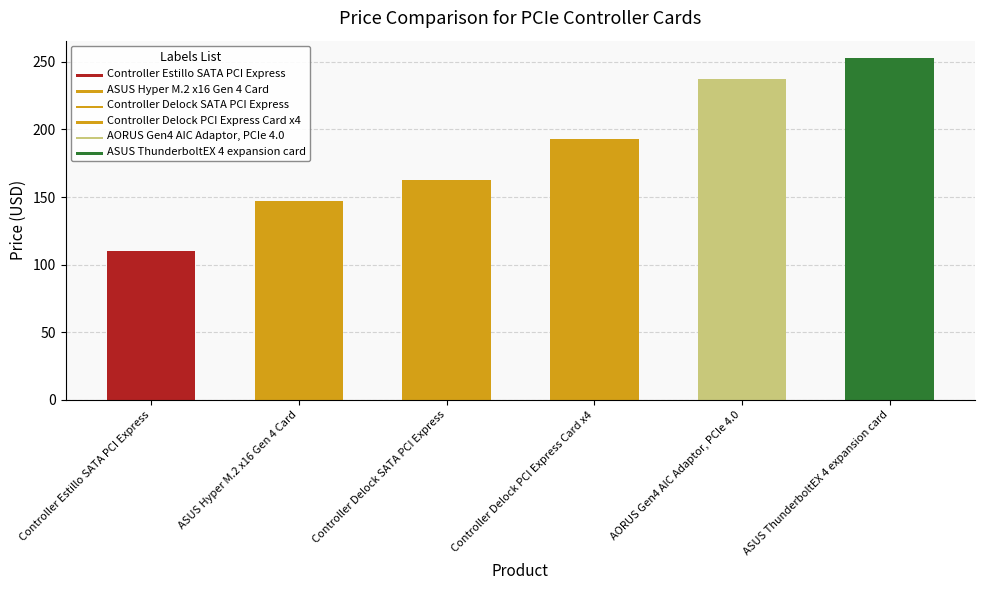

At which category does the chart reach its minimum across all series?

Controller Estillo SATA PCI Express